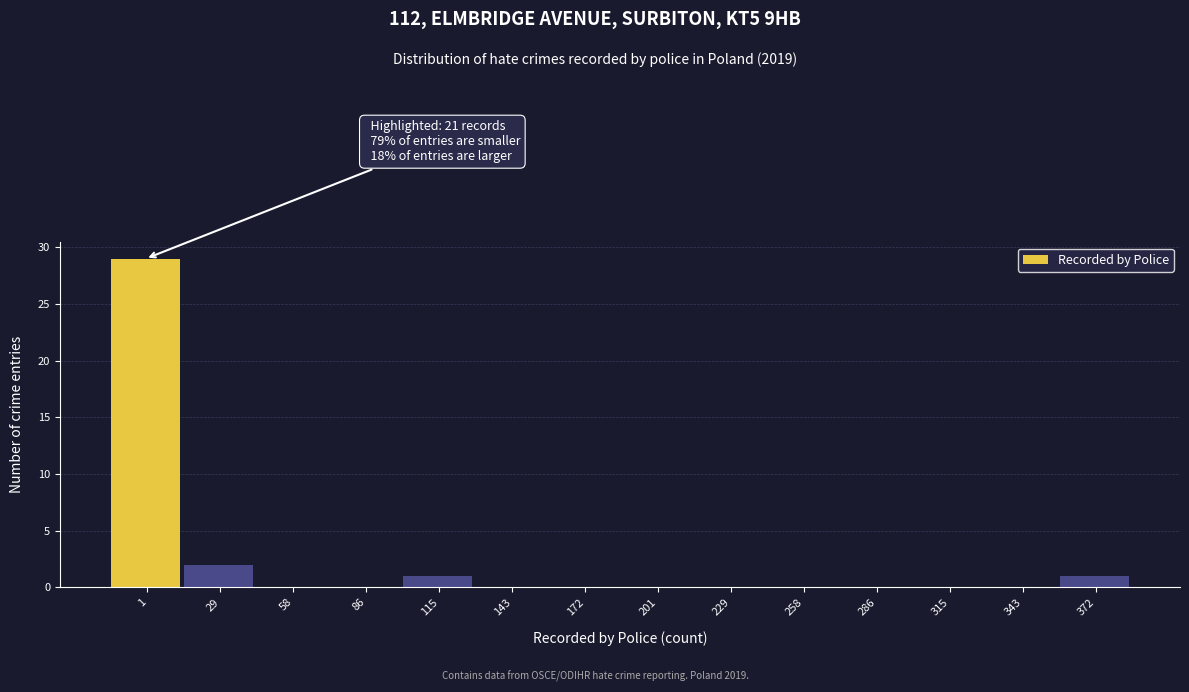

Reading left to right, list all the values displayed in this chart.

1=29	29=2	58=0	86=0	115=1	143=0	172=0	201=0	229=0	258=0	286=0	315=0	343=0	372=1